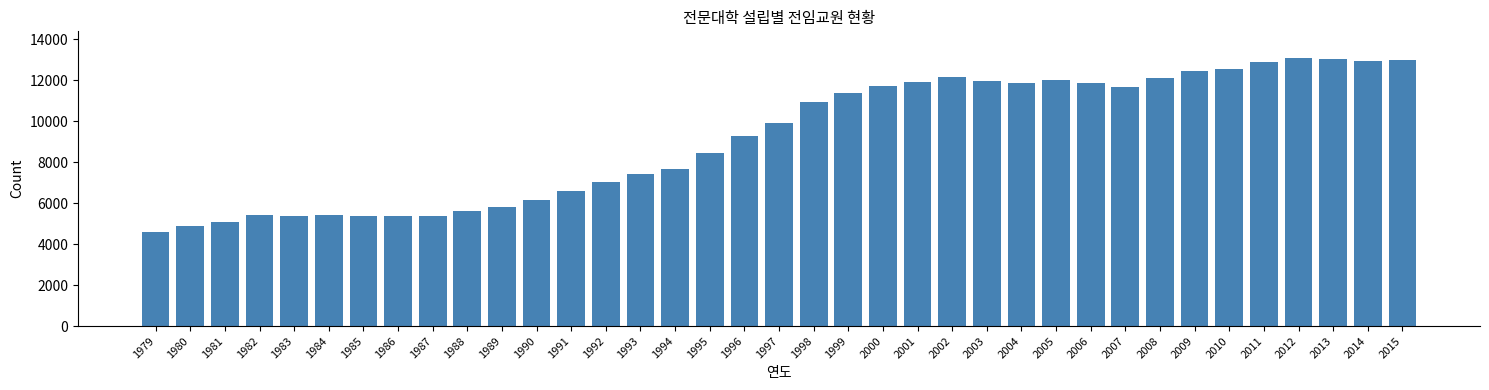

What value does the data have at 2010?

12530